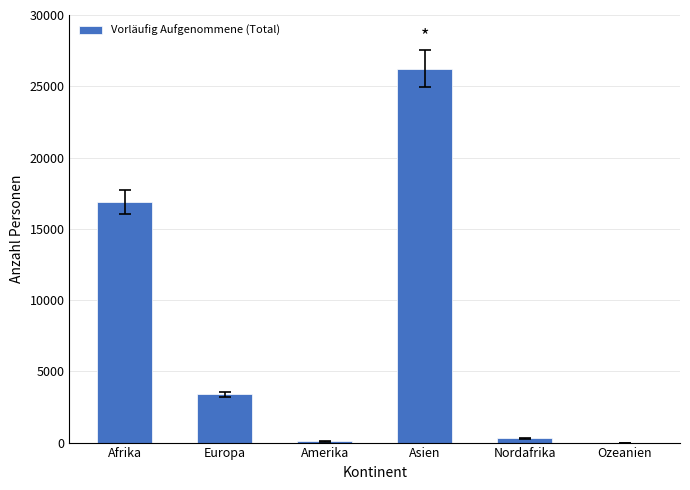

What is the change in value from Afrika to Asien?

+9332